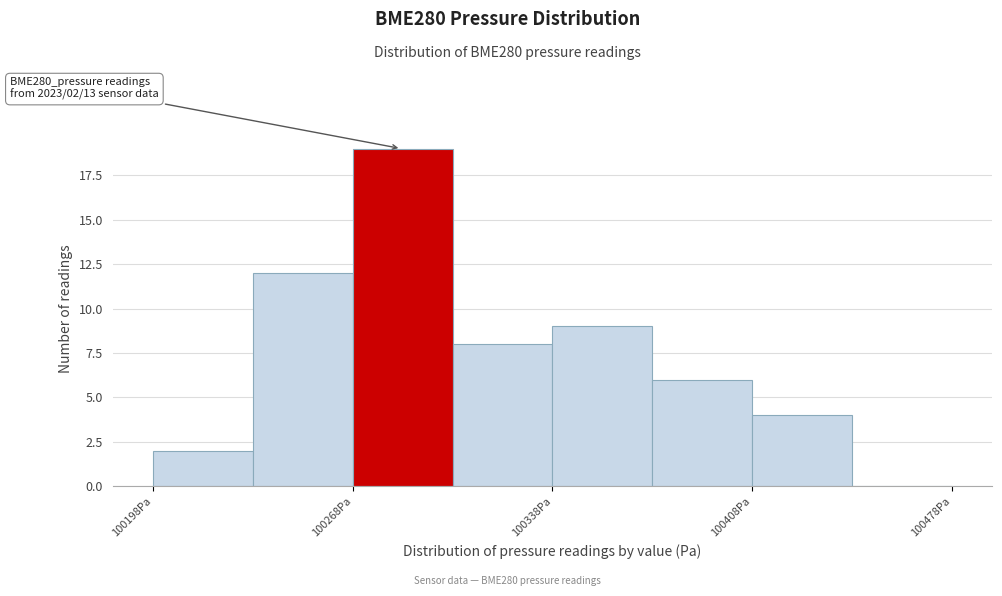

Around what value on the x-axis is the tallest bar? Give the approximate position of its centre, as read against the axis.

100290